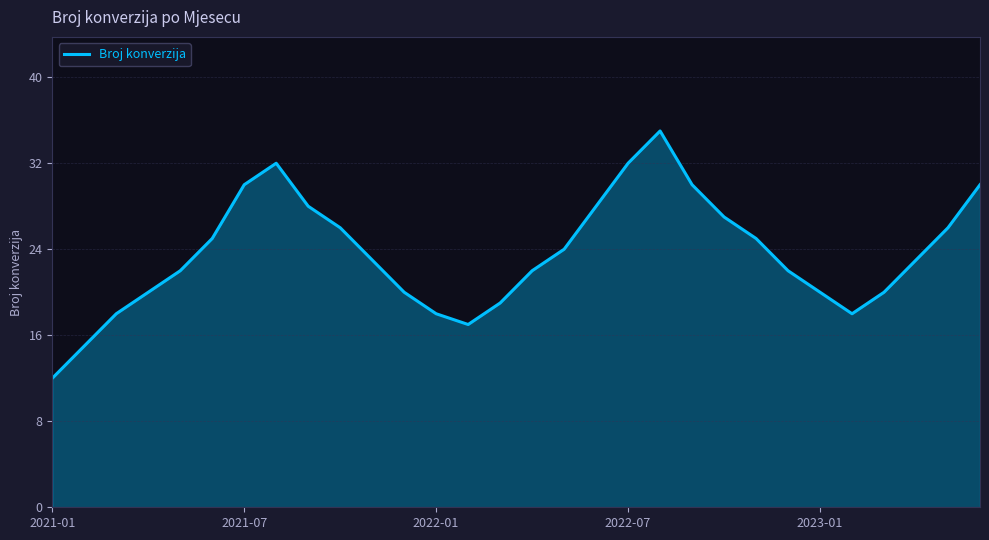

What is the maximum value shown in the chart?

35